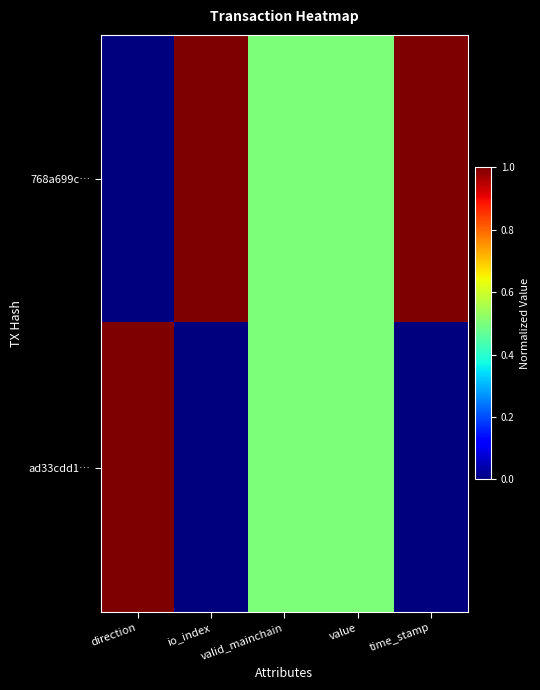

Which series changed the most between direction and value?

768a699c…